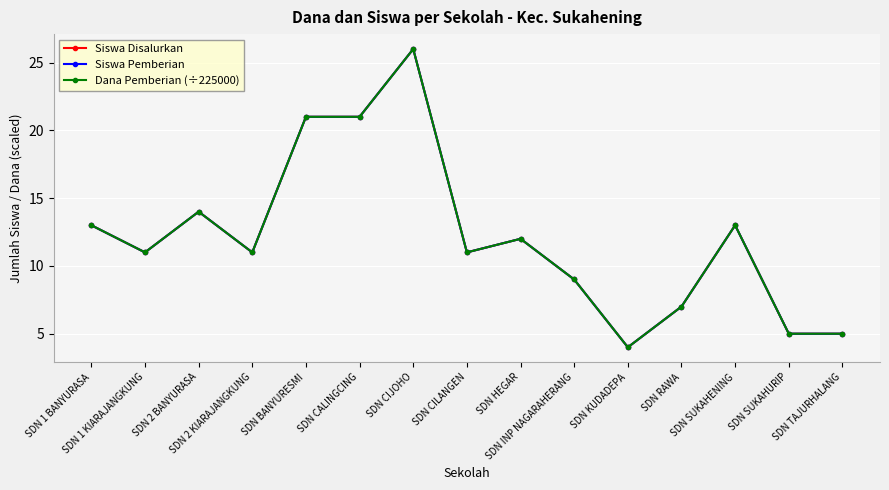

At which category is the sum across all series the highest?

SDN CIJOHO